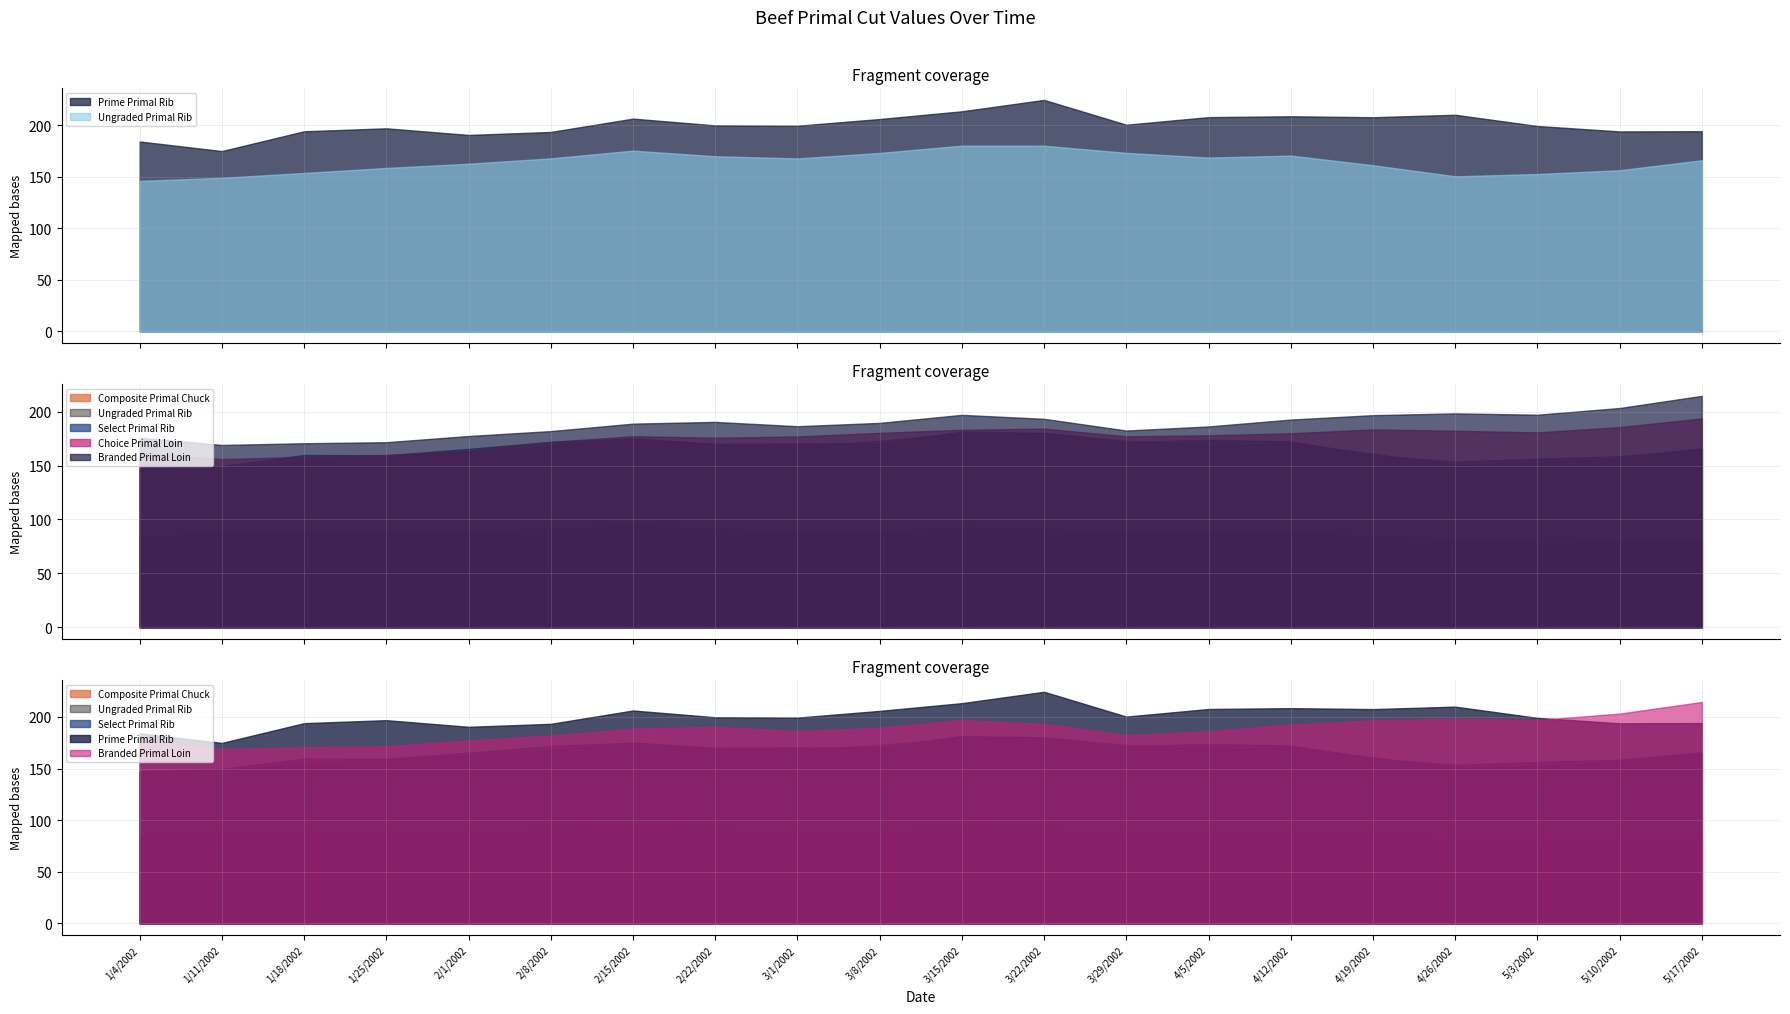

True or false: Choice Primal Loin has more than 1 points higher than both neighbors.

True